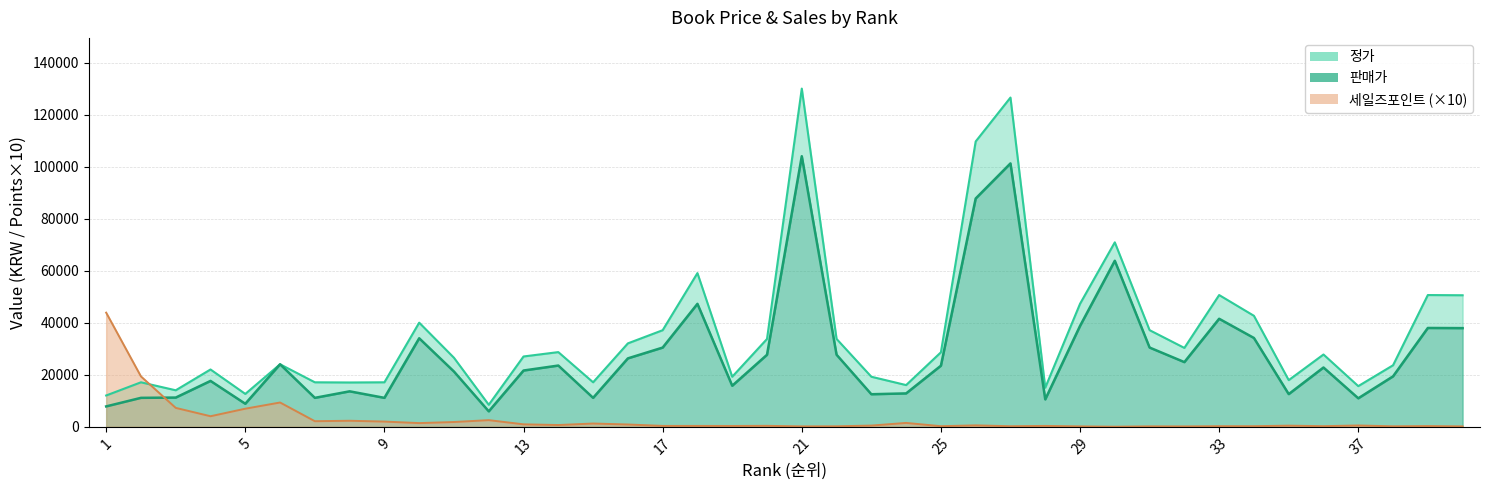

The 정가 series shows 5690 at 11. True or false?

False